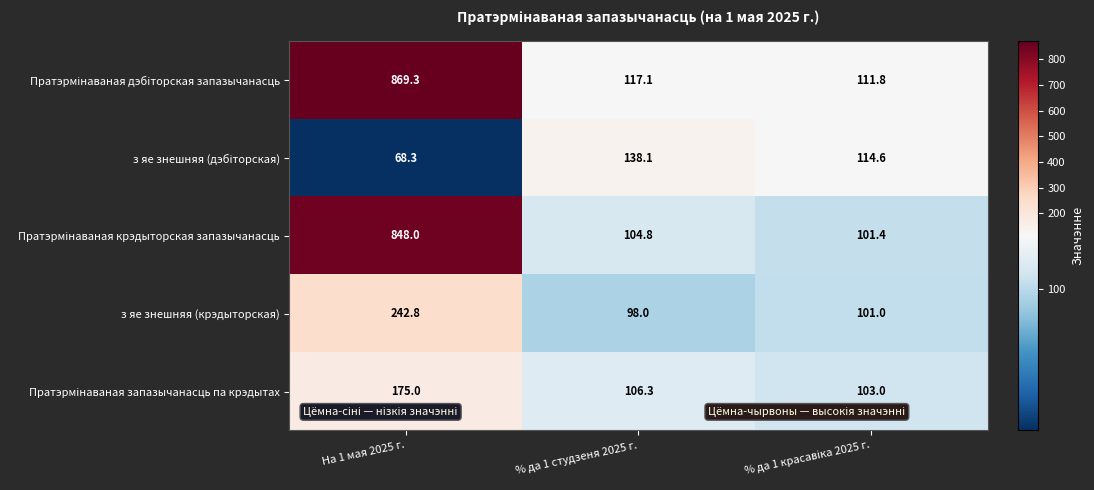

At which category does the chart reach its minimum across all series?

На 1 мая 2025 г.